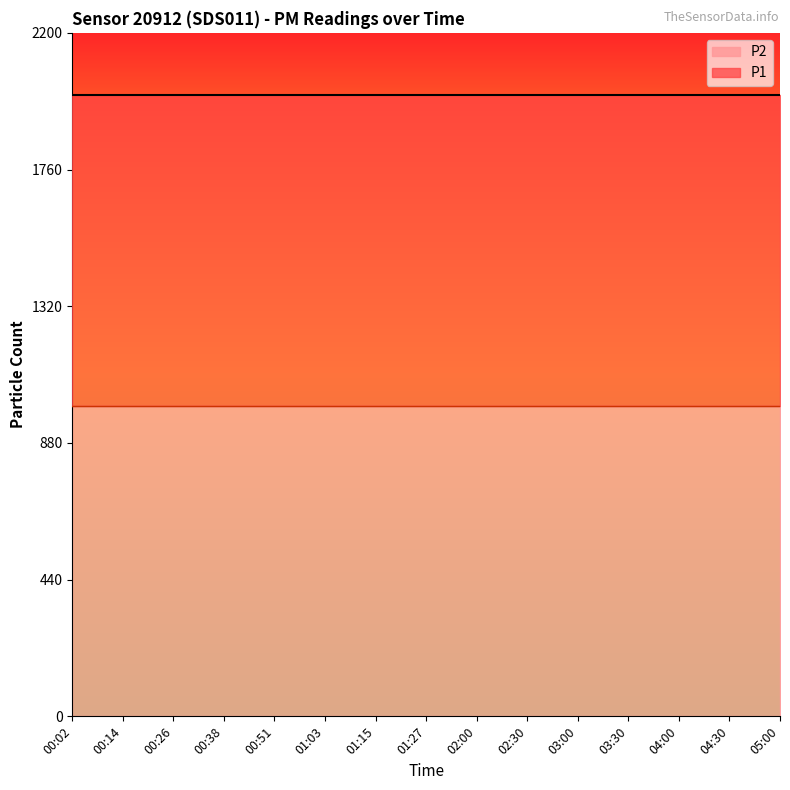

What is the sum of all P1 values?

29998.5